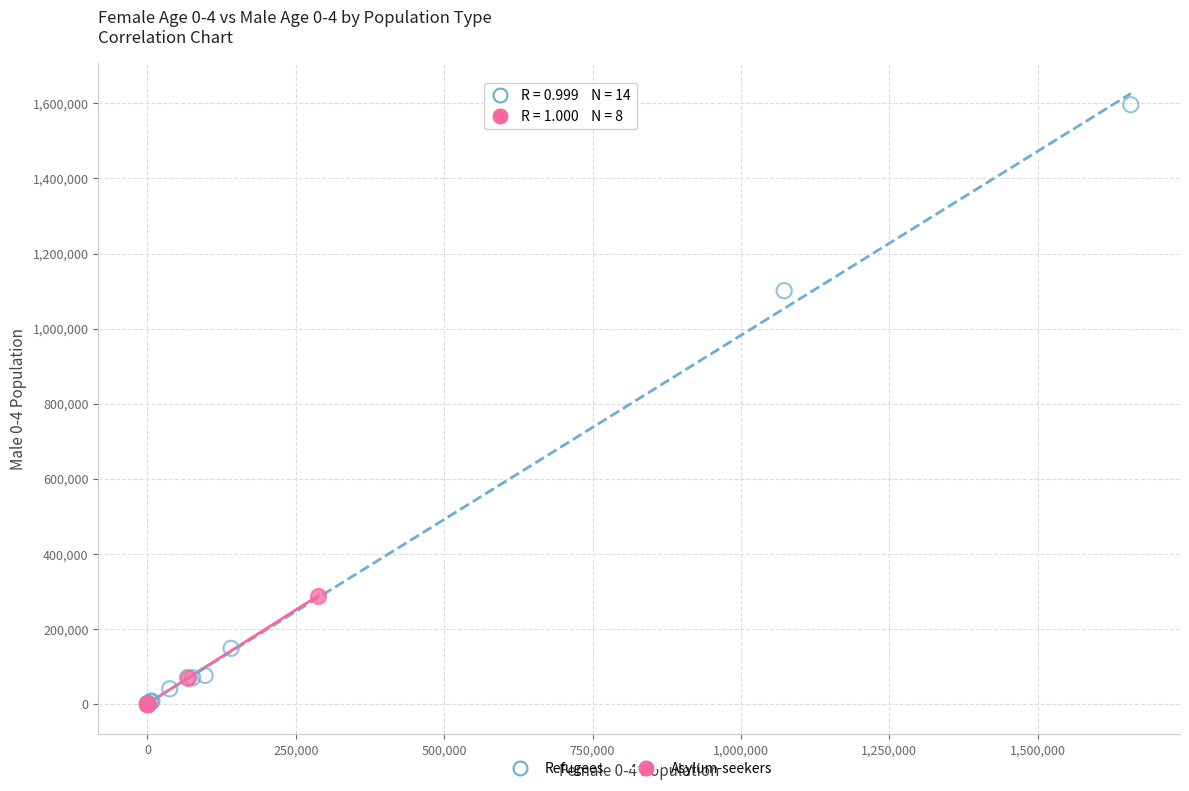

Which series has the largest Y range (max minus min)?

Refugees